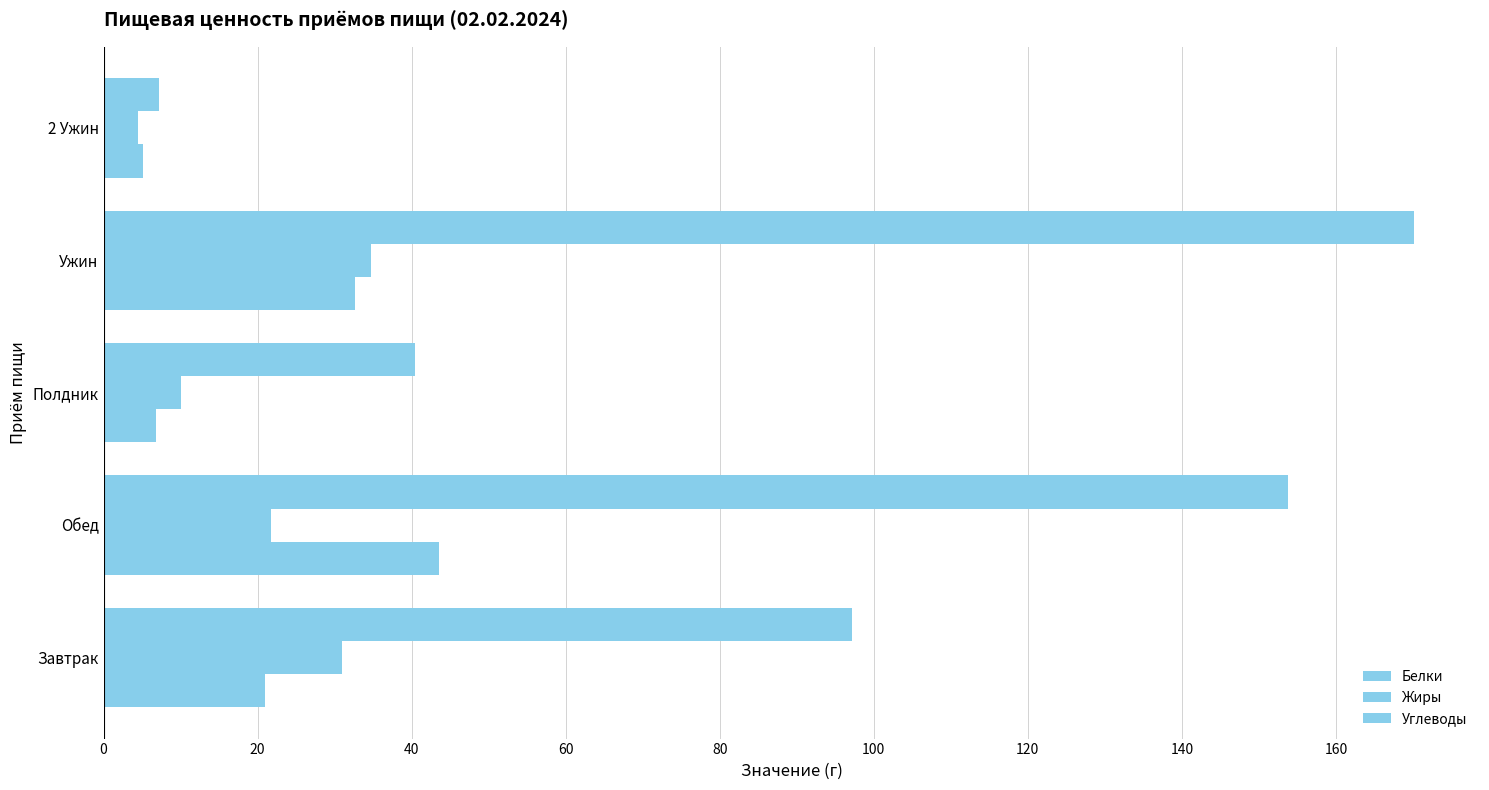

How many distinct data groups are displayed?

3